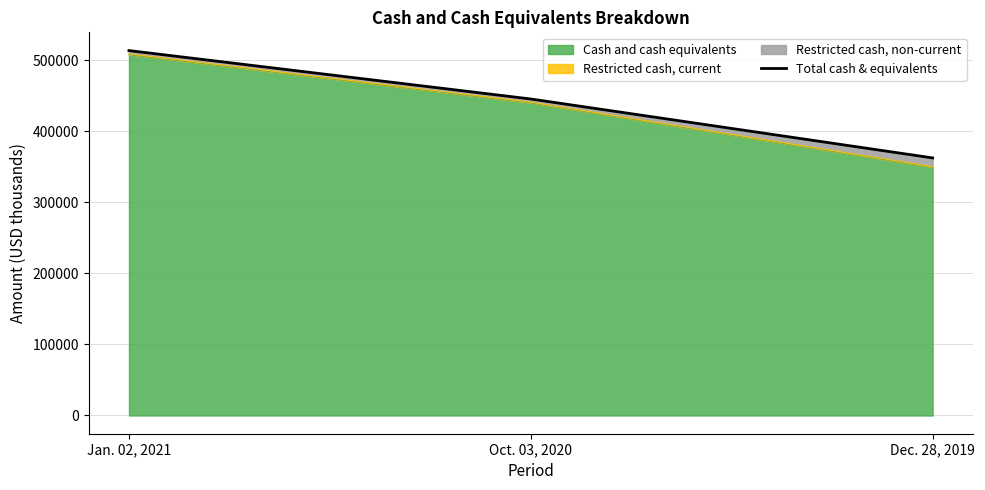

At which category does the chart reach its minimum across all series?

Dec. 28, 2019